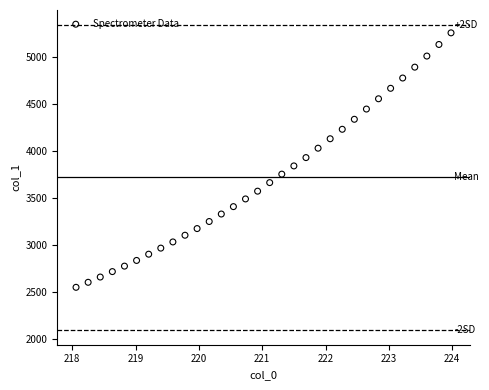

What is the range of X values (max minus min)?

5.9